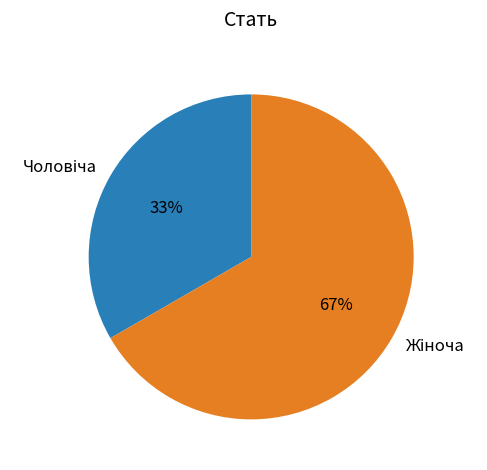

Is there a majority slice in this chart?

Yes